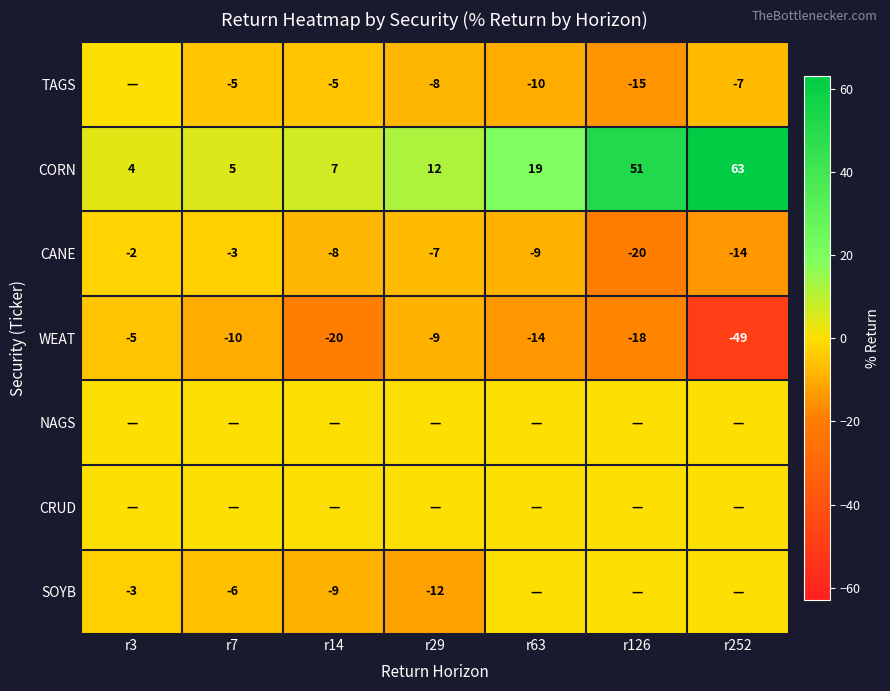

The WEAT series shows -4 at r7. True or false?

False